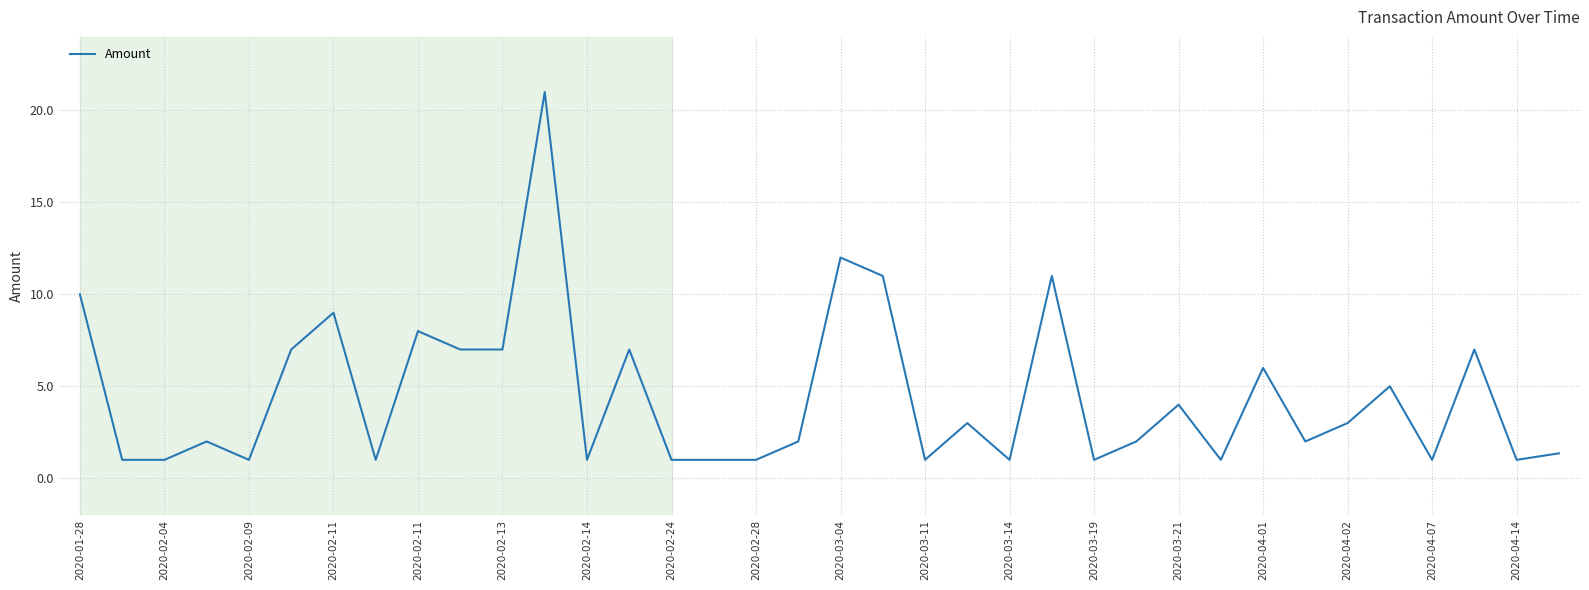

What is the smallest value displayed?

1.0